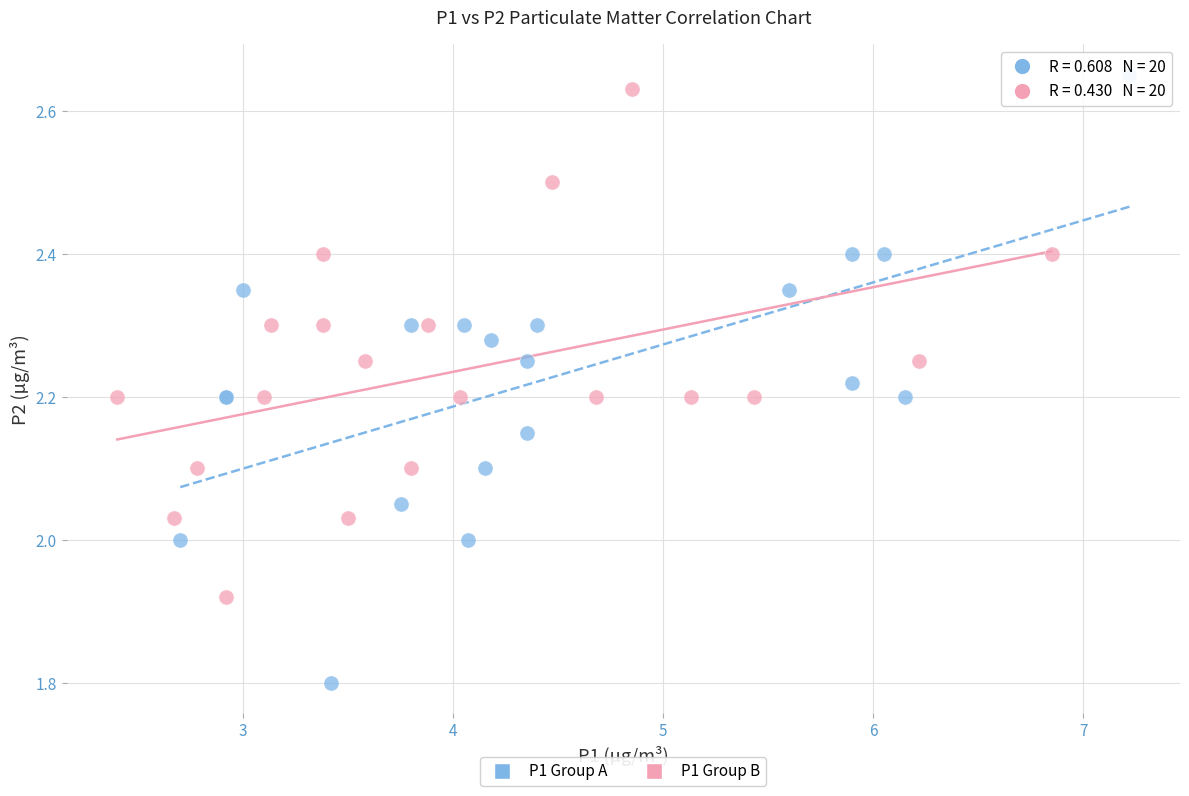

Which series reaches the minimum Y coordinate?

P1 Group A